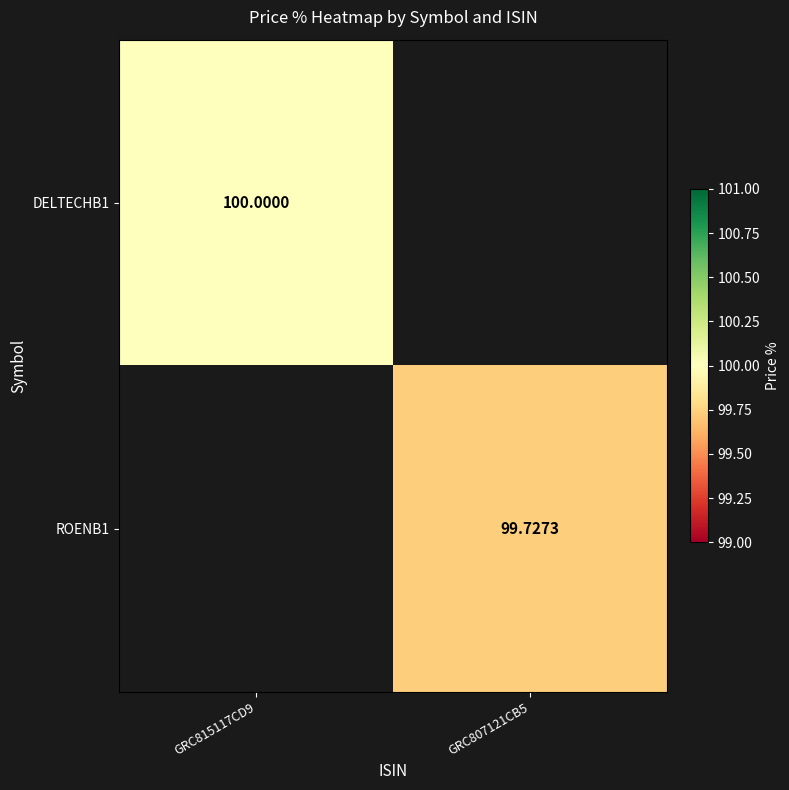

Is the value of ROENB1 at GRC807121CB5 greater than the value of DELTECHB1 at GRC815117CD9?

No